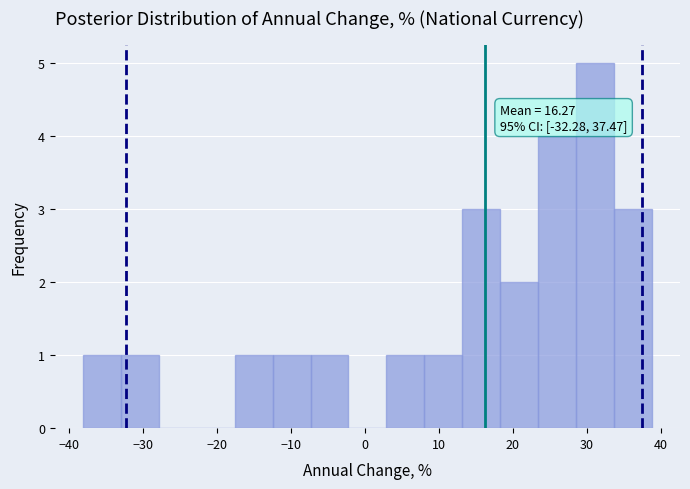

Over which range of the x-axis is the bar tallest?

29 to 34